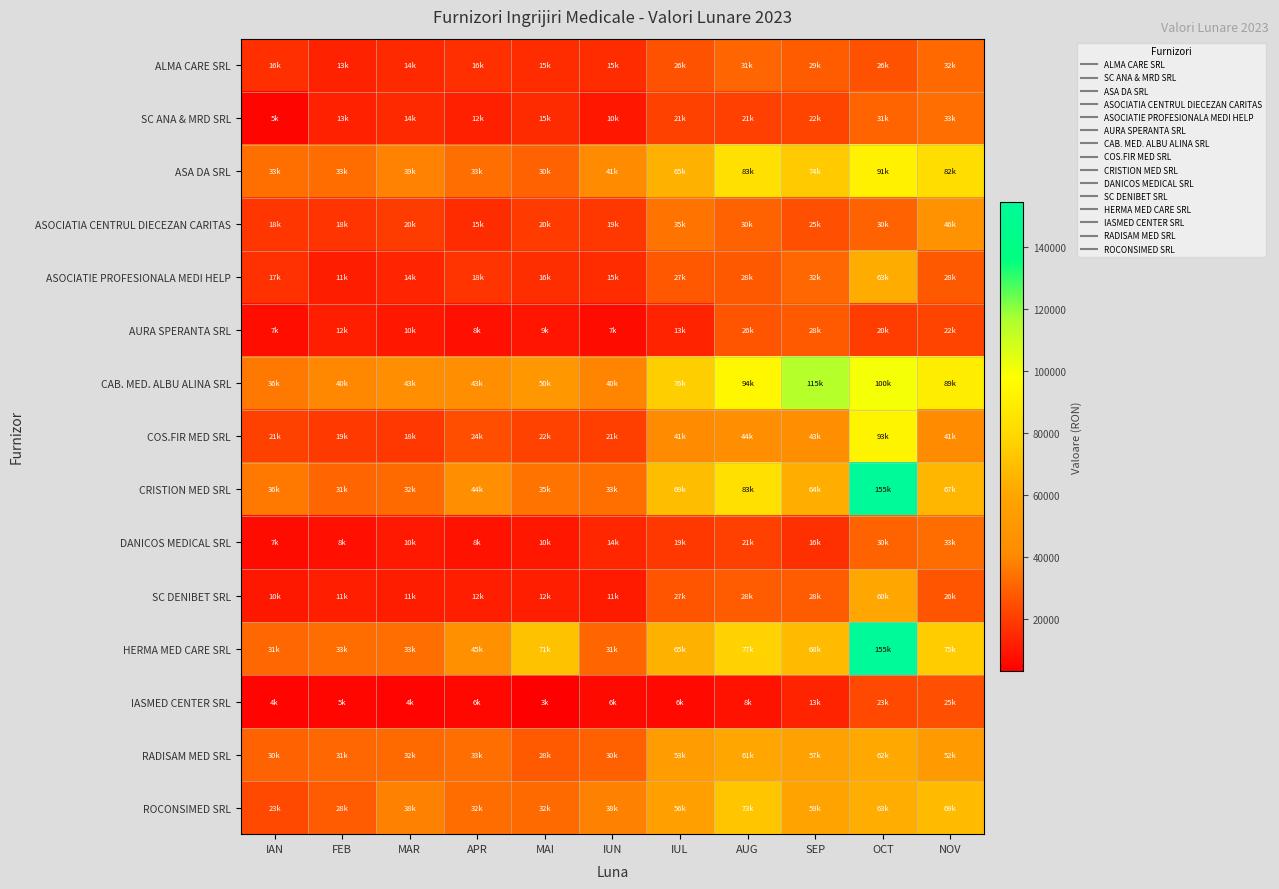

What is the greatest value displayed?

154749.8